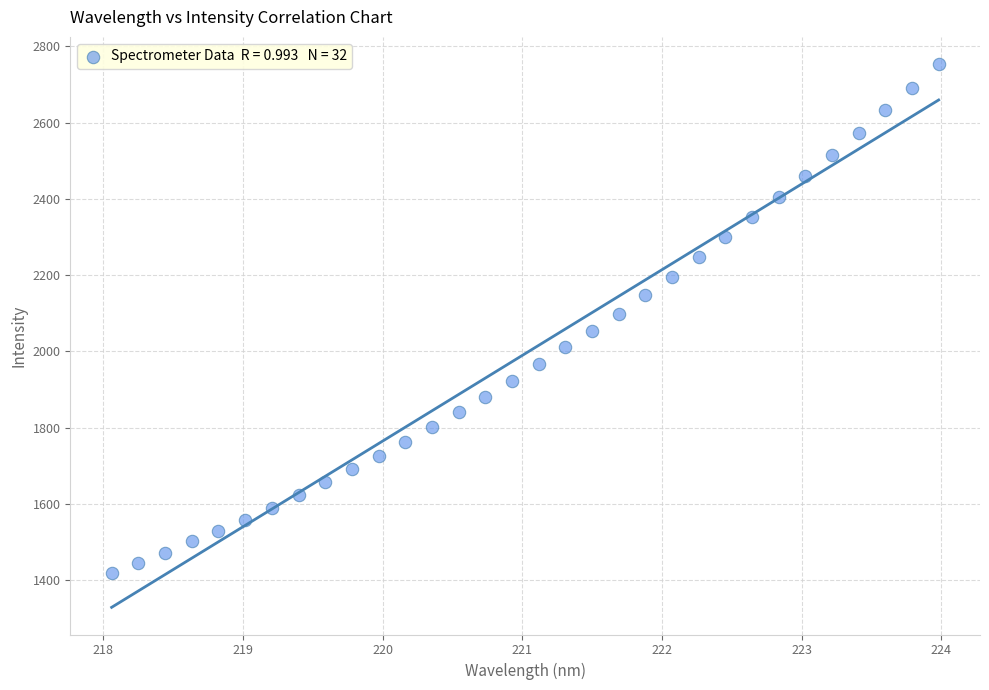

What is the range of Y values (max minus min)?

1334.0